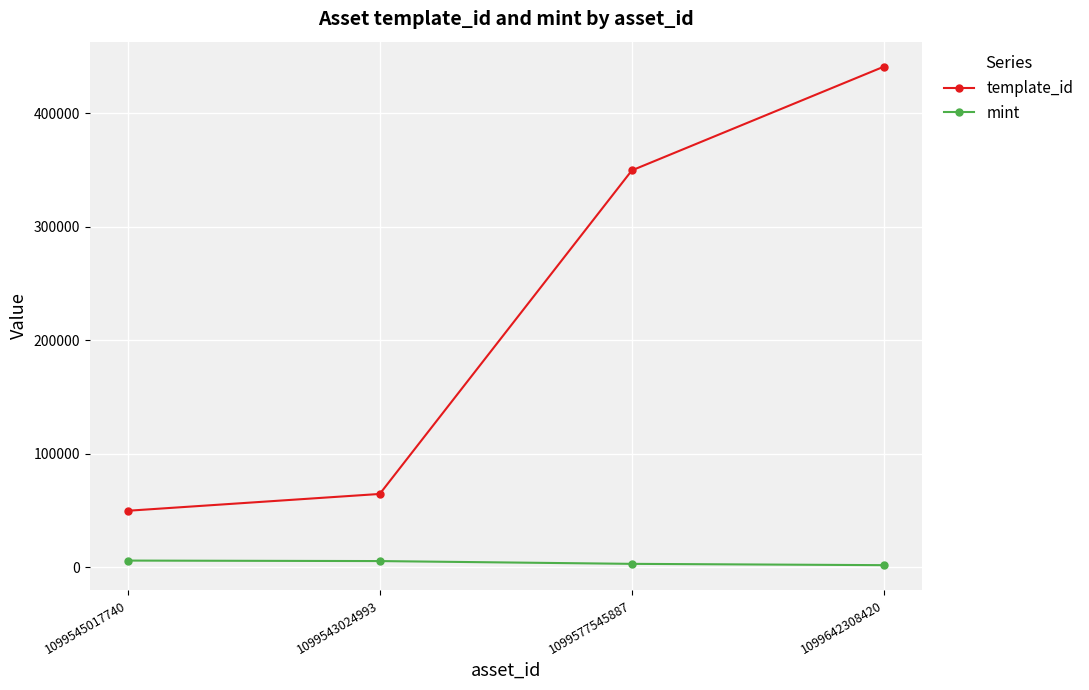

Rank the categories by template_id value from lowest to highest.

1099545017740, 1099543024993, 1099577545887, 1099642308420